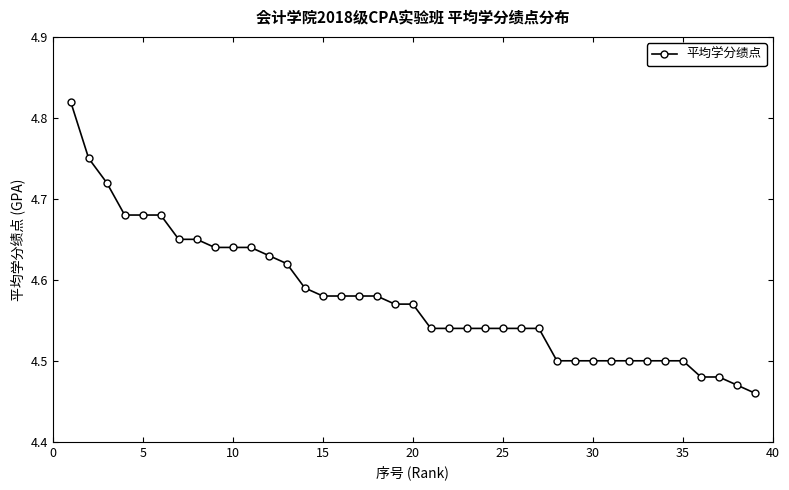

Count the values in the range 4 to 5.

39